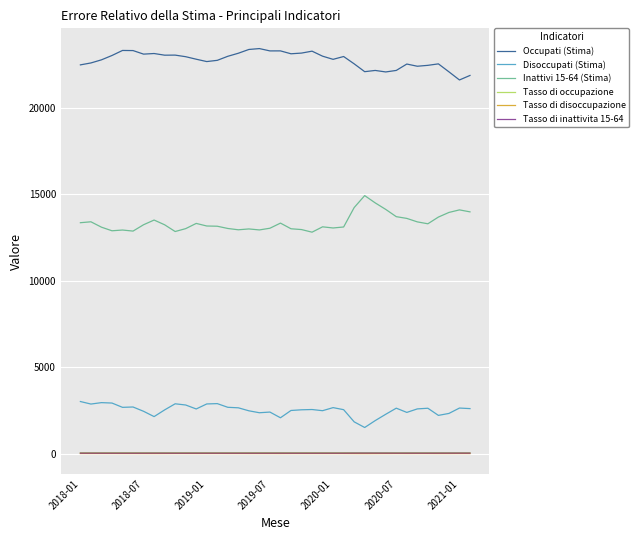

True or false: Disoccupati (Stima) and Tasso di inattivita 15-64 cross at least once.

False